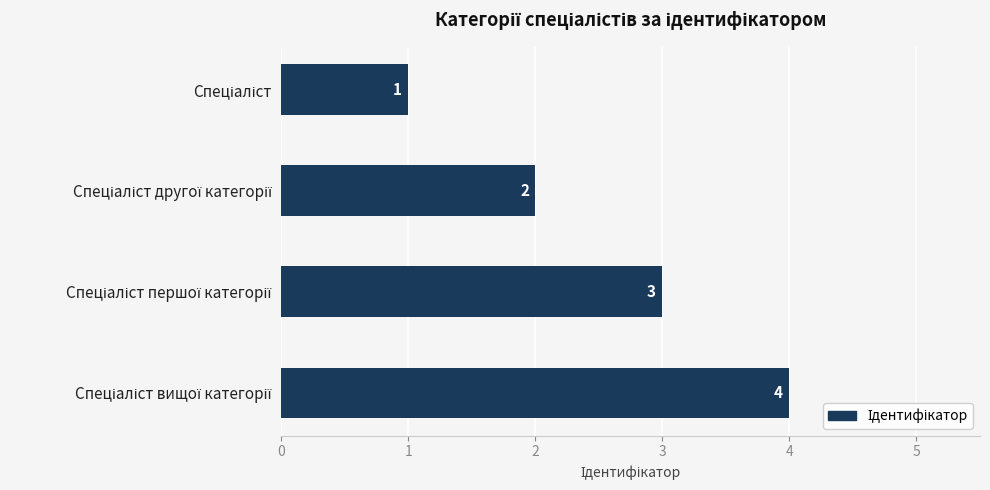

What is the difference between the second highest and second lowest values?

1